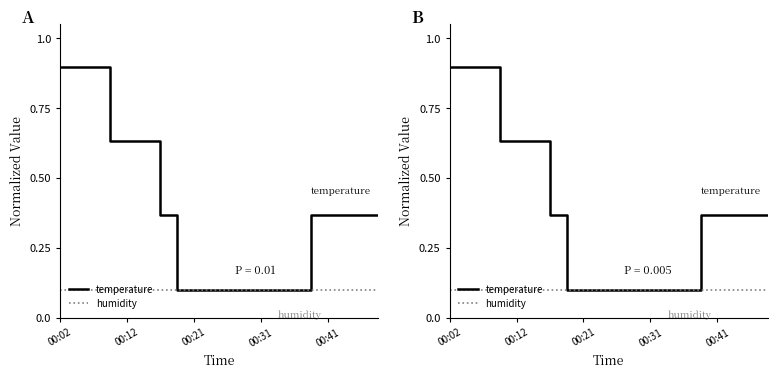

Count the number of data series in this chart.

2